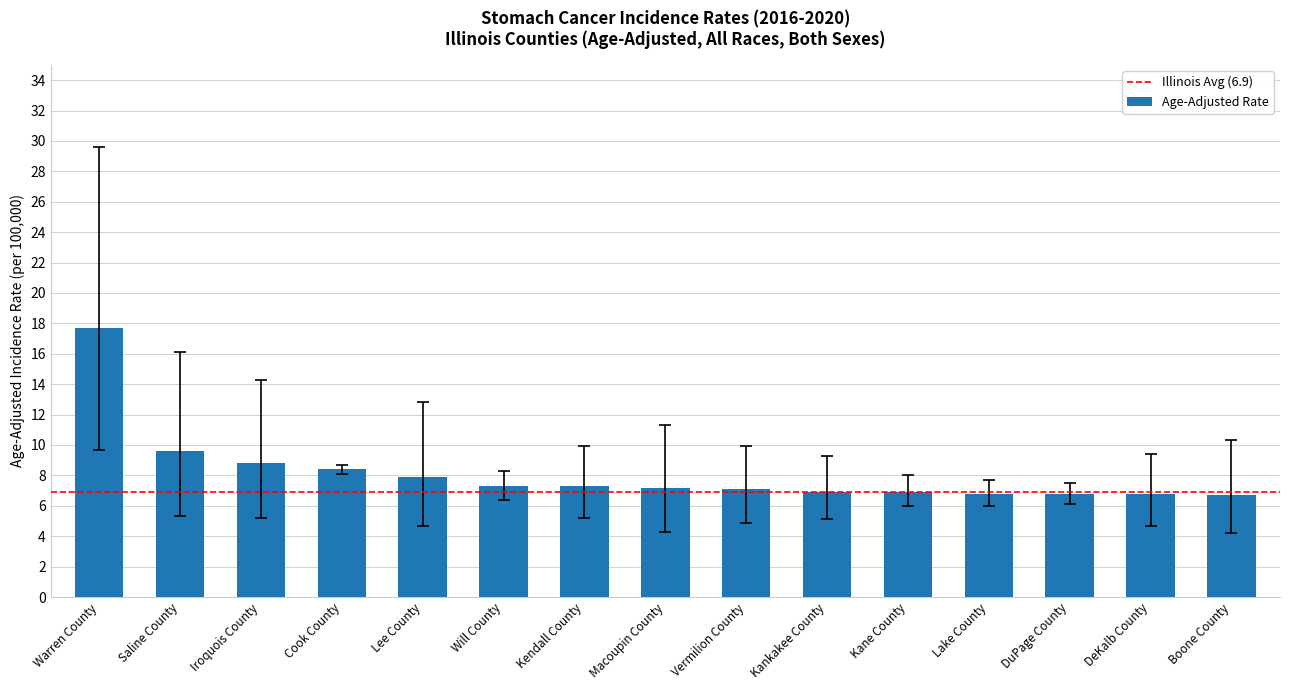

Approximately how many times larger is the value at Saline County compared to Warren County?

0.5